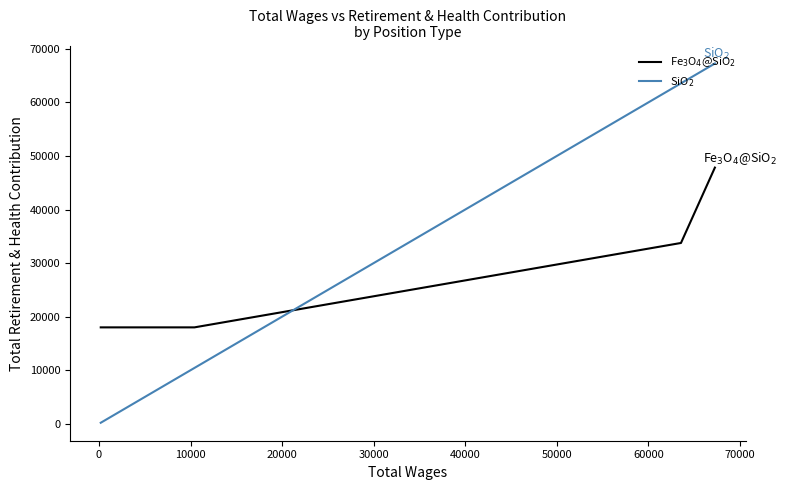

What are all the series names shown in the legend?

Fe$_3$O$_4$@SiO$_2$, SiO$_2$